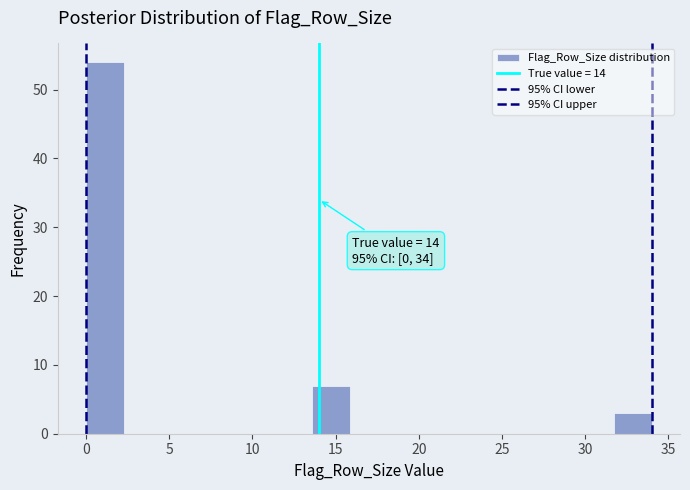

Which range on the x-axis has the tallest bar?

0.0 to 2.5